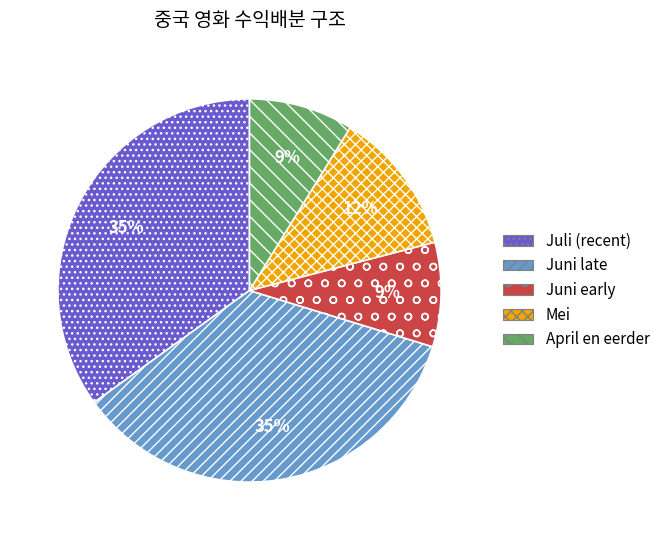

To the nearest percent, what portion does April en eerder represent?

9%